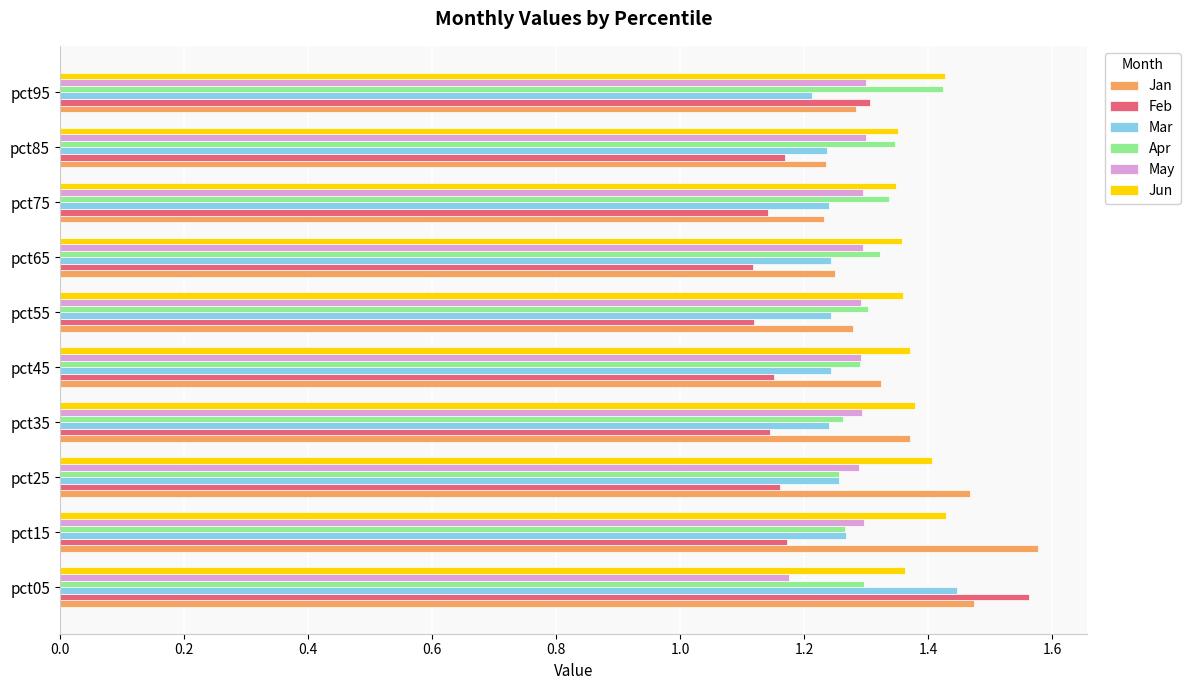

How many May values are between 1 and 2?

10